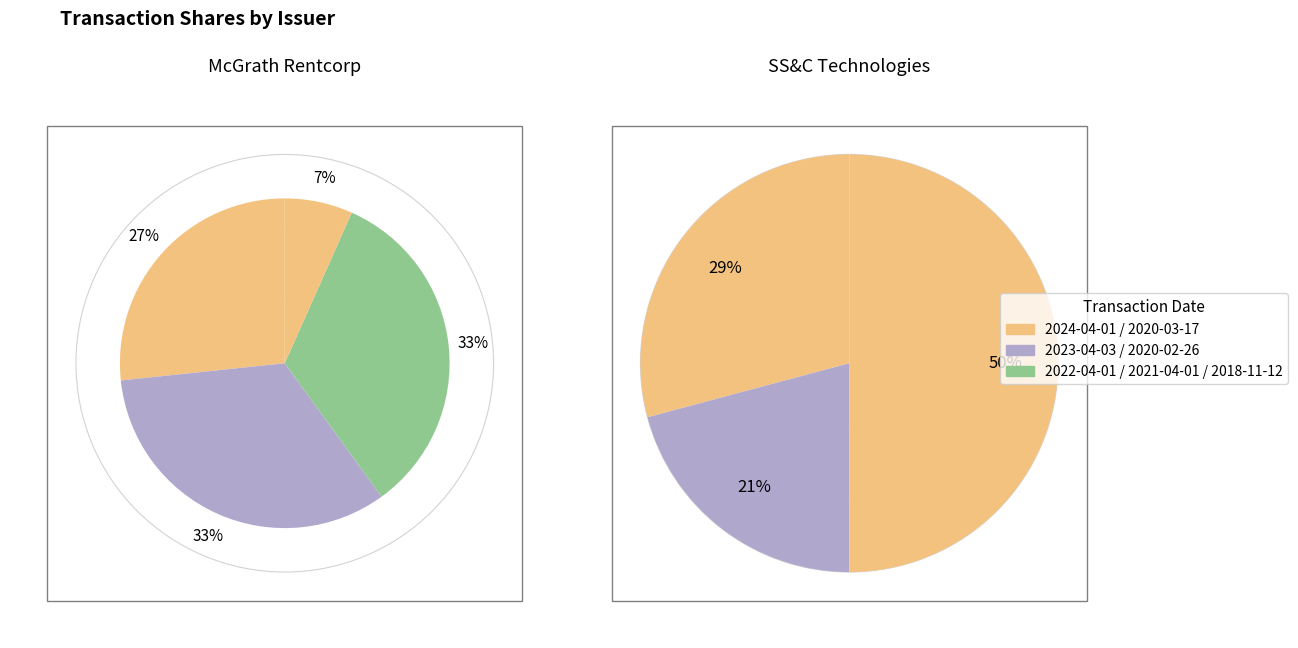

How many slices are in this pie chart?

7